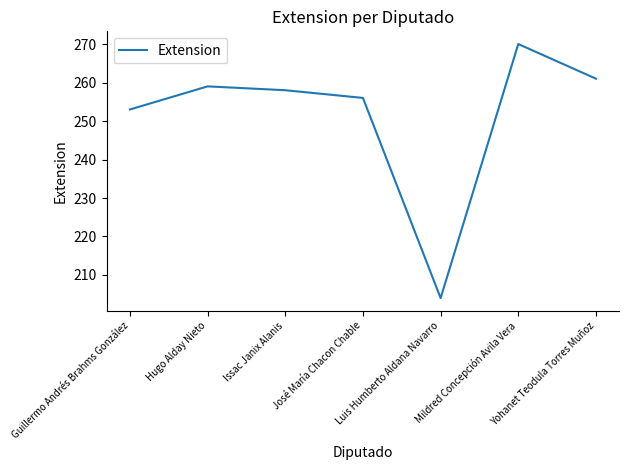

Where is the first local maximum?

Hugo Alday Nieto